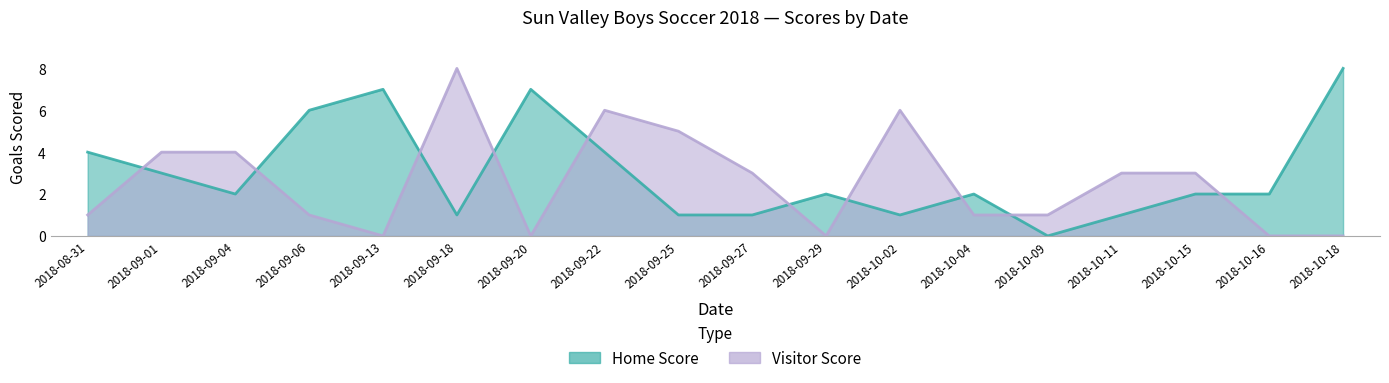

What is the maximum value for Home Score?

8